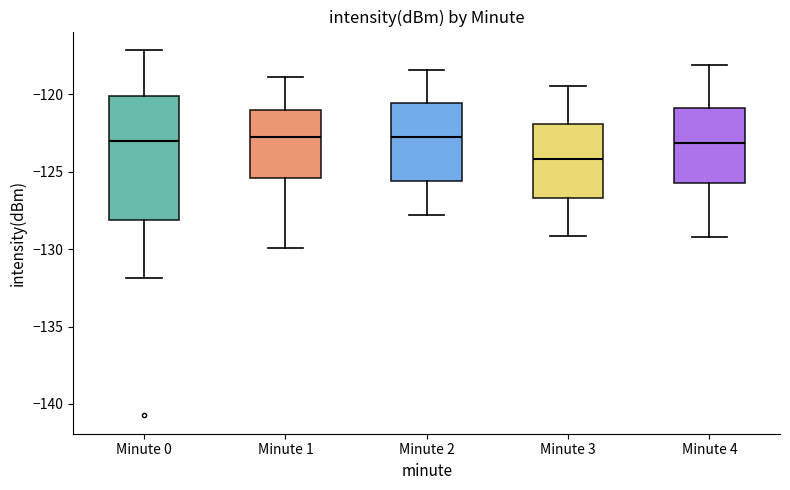

Where does the lower whisker of the box for Minute 4 end on the y-axis? The values are not printed on the chart, so give them approximately, as read against the axis.

-129.0